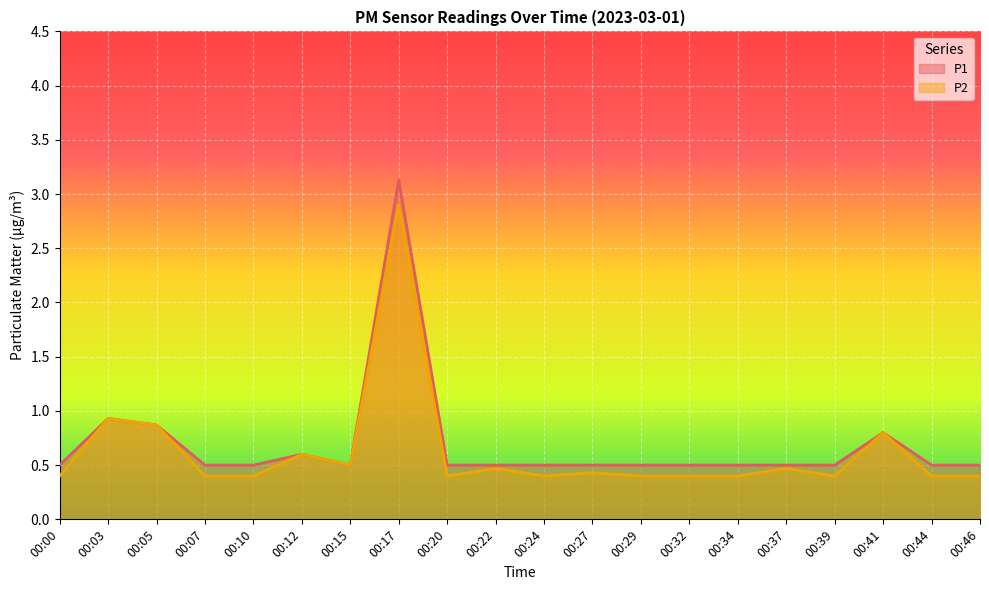

List the series in order of their peak value, highest first.

P1, P2